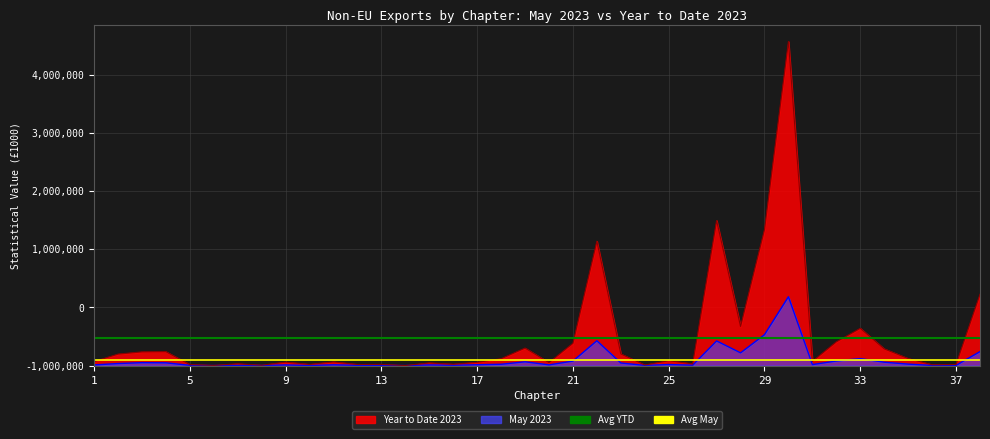

What is the average value of the Year to Date 2023 series?

480495